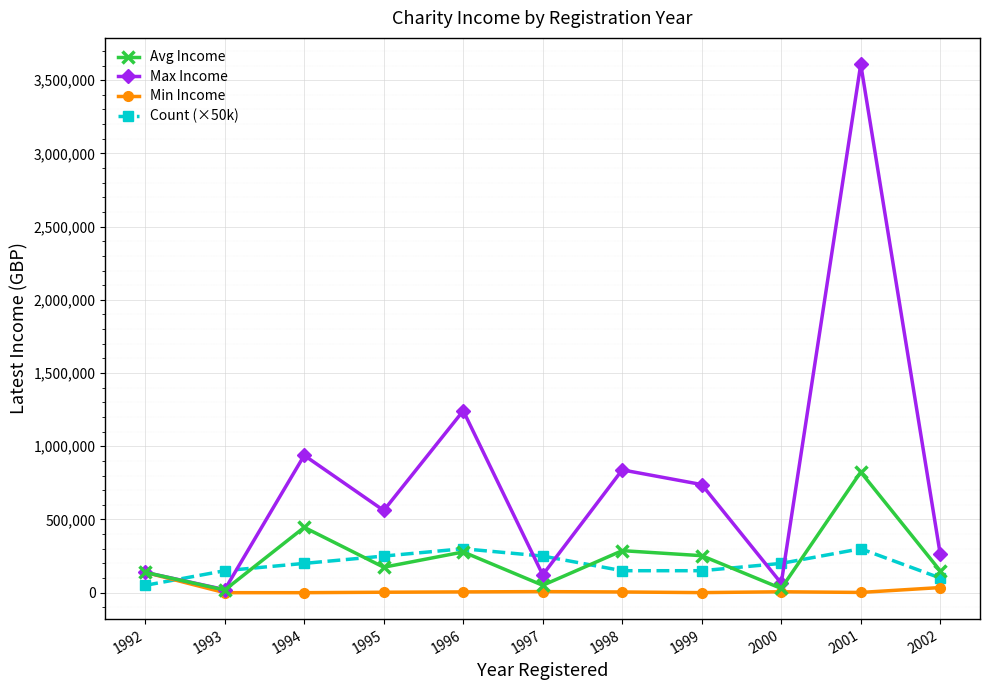

What is the difference between the Max Income values at 1996 and 1995?

680840